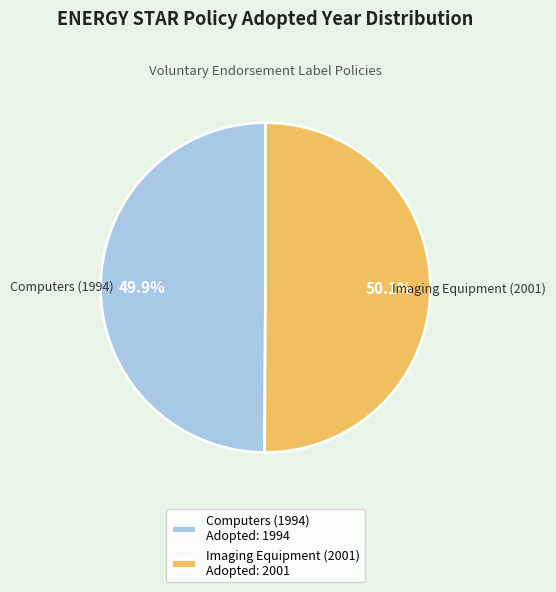

Is there any slice that represents more than half of the pie?

Yes